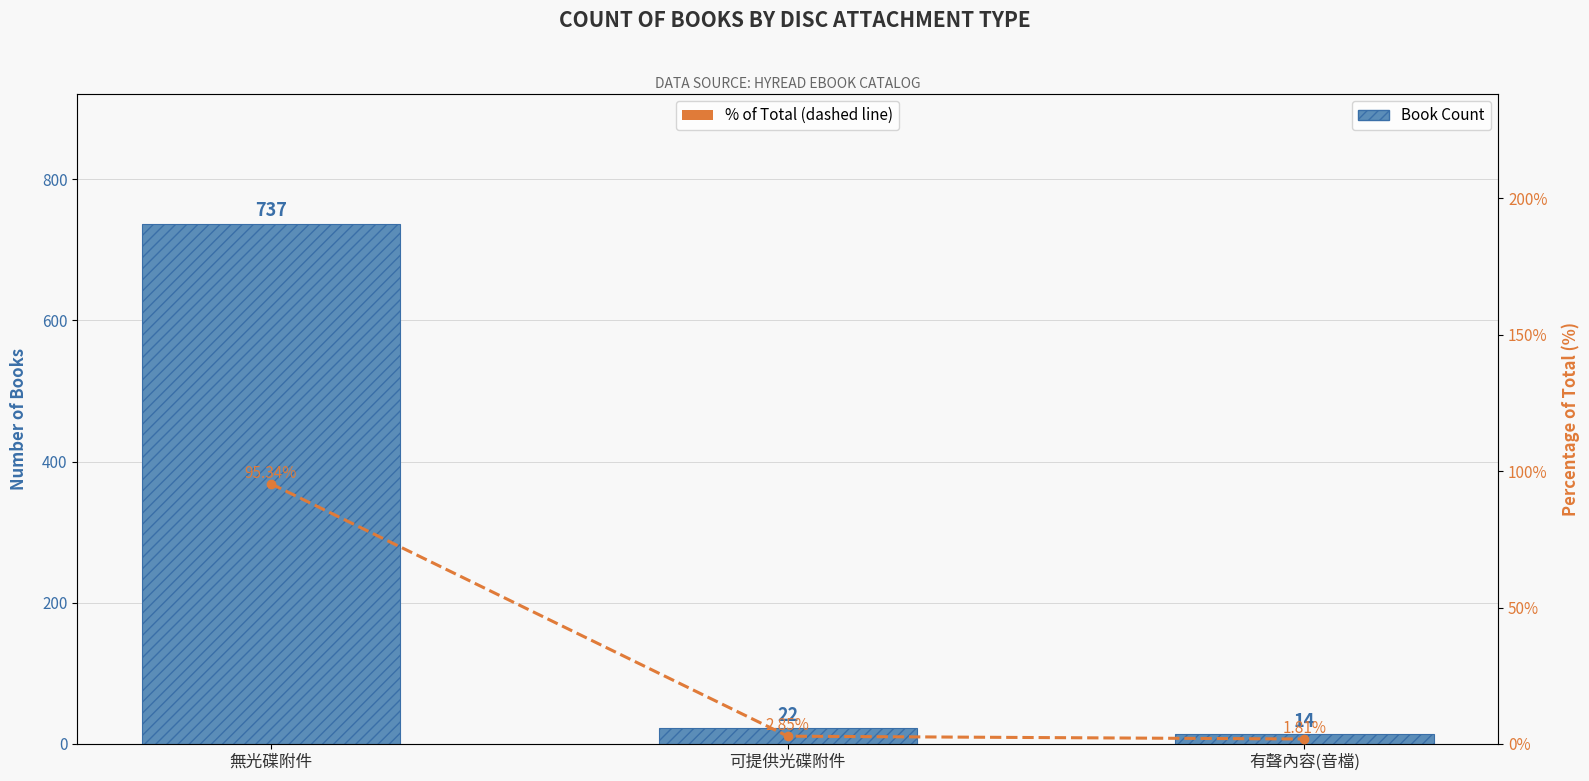

What is the label of the 1st bar from the right?

有聲內容(音檔)